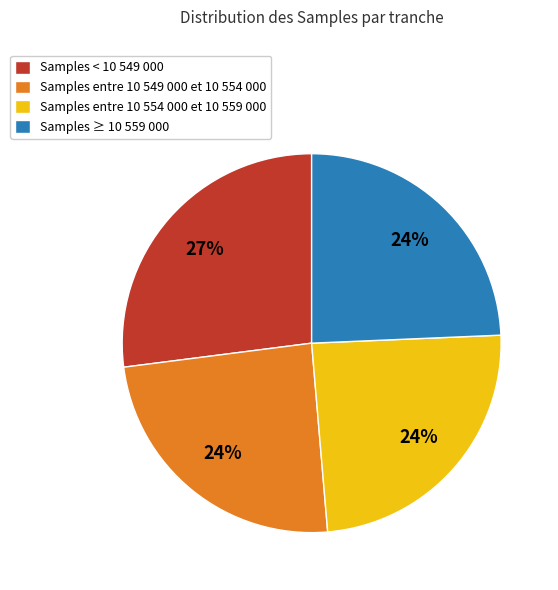

To the nearest percent, what is the difference between the largest and smallest slice percentages?

3%